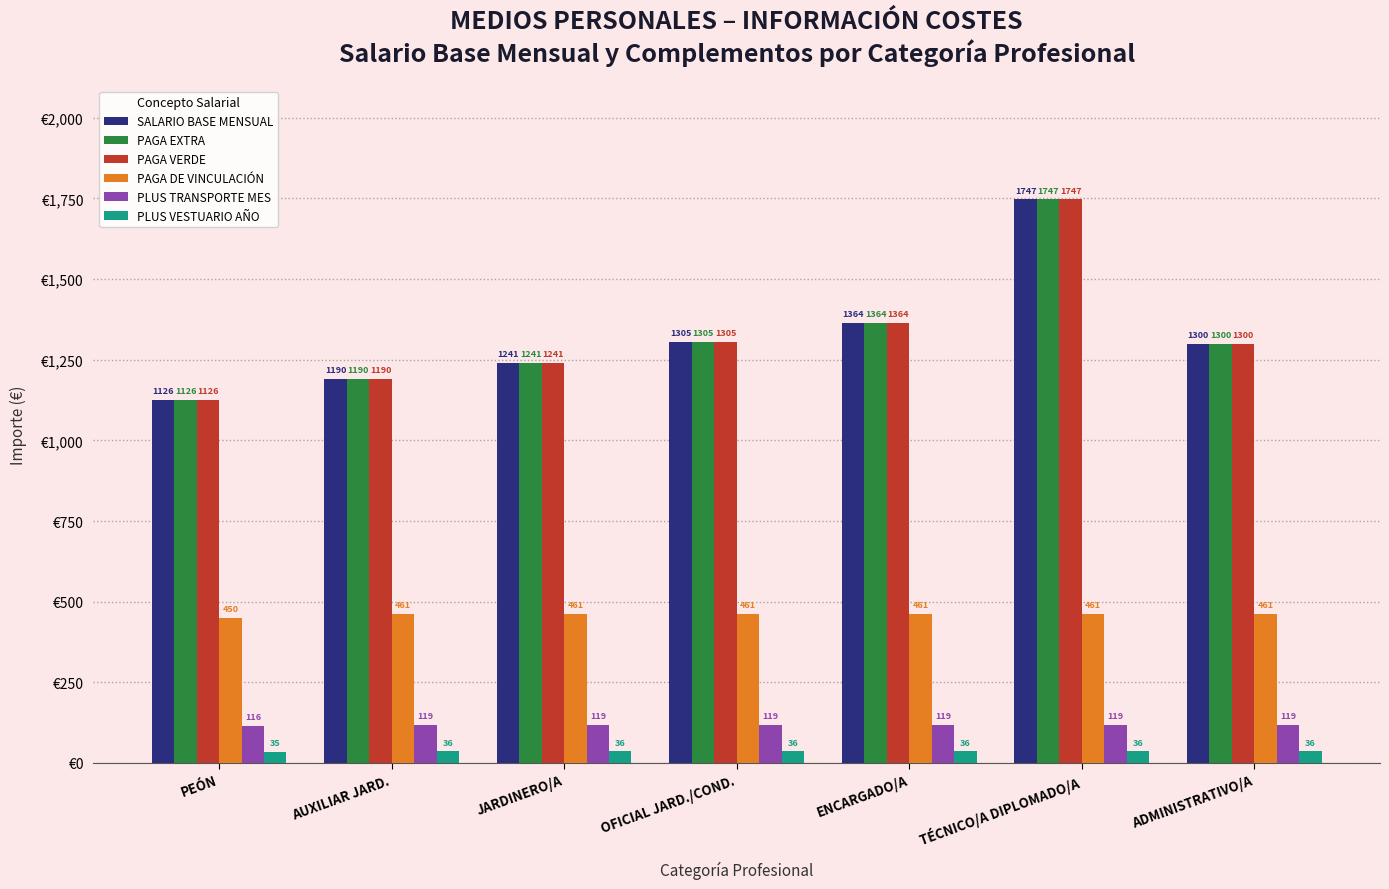

The PLUS TRANSPORTE MES series shows 115.7 at PEÓN. True or false?

True